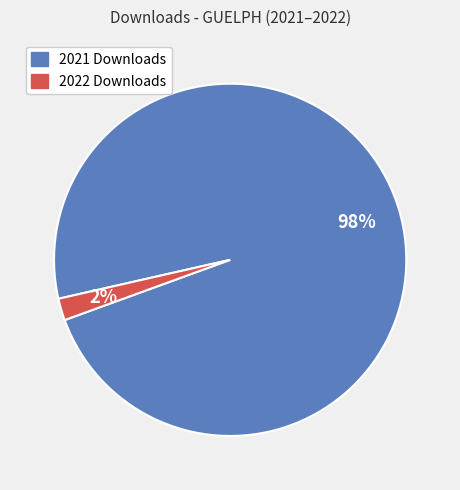

Count the number of slices in the pie.

2